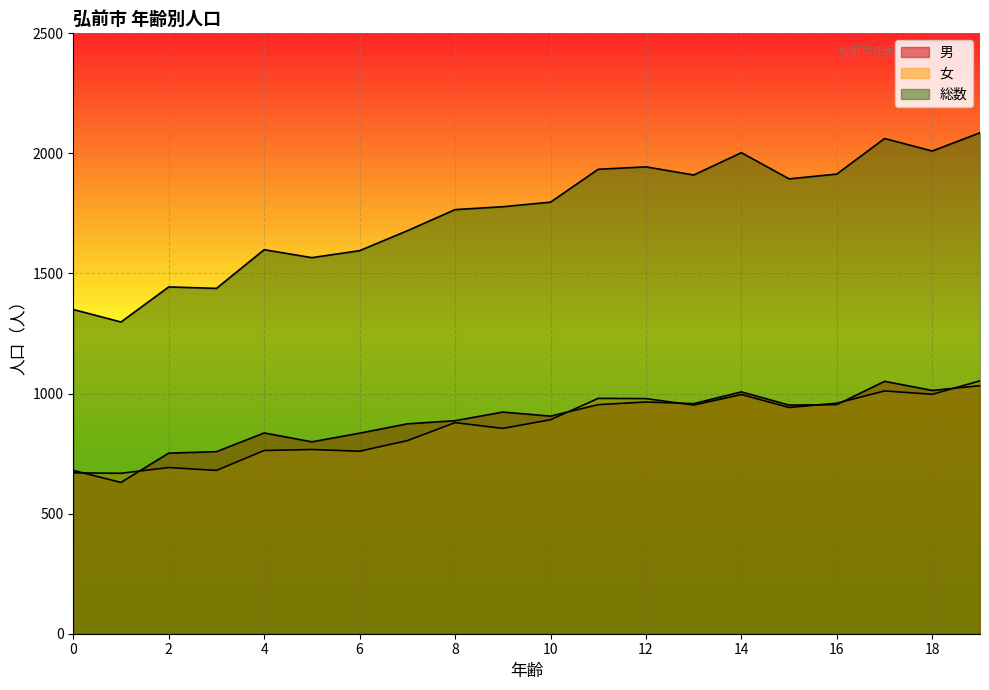

How many distinct data groups are displayed?

3